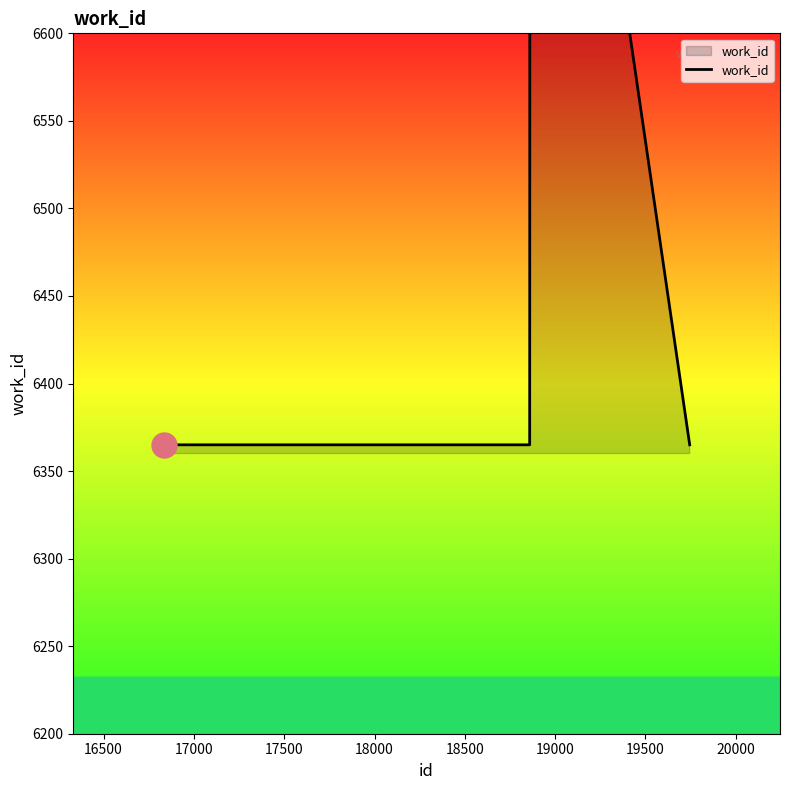

What is the average value?

6504